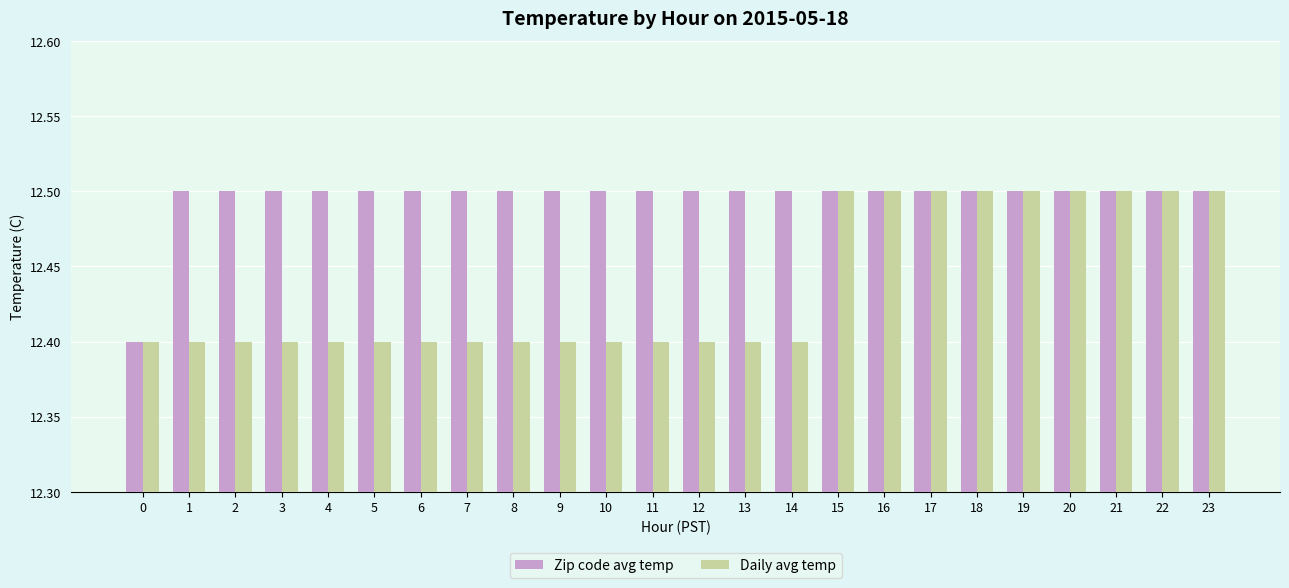

Is the value of Zip code avg temp at 16 greater than the value of Daily avg temp at 12?

Yes